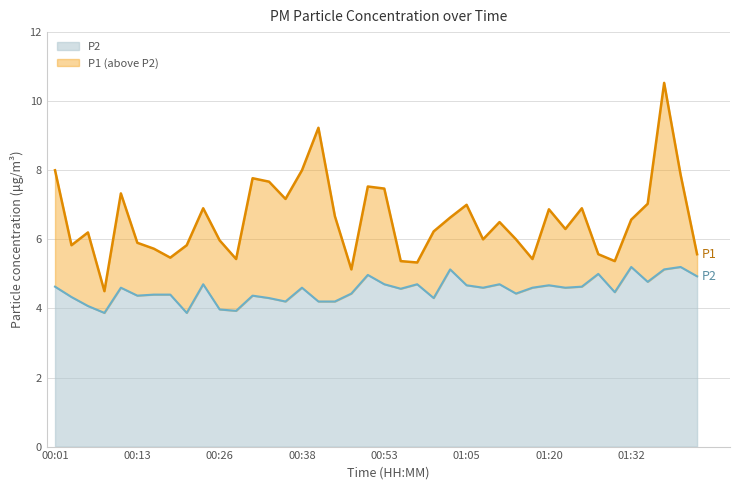

In P2, how many points are higher than both neighbors (excluding endpoints)?

12